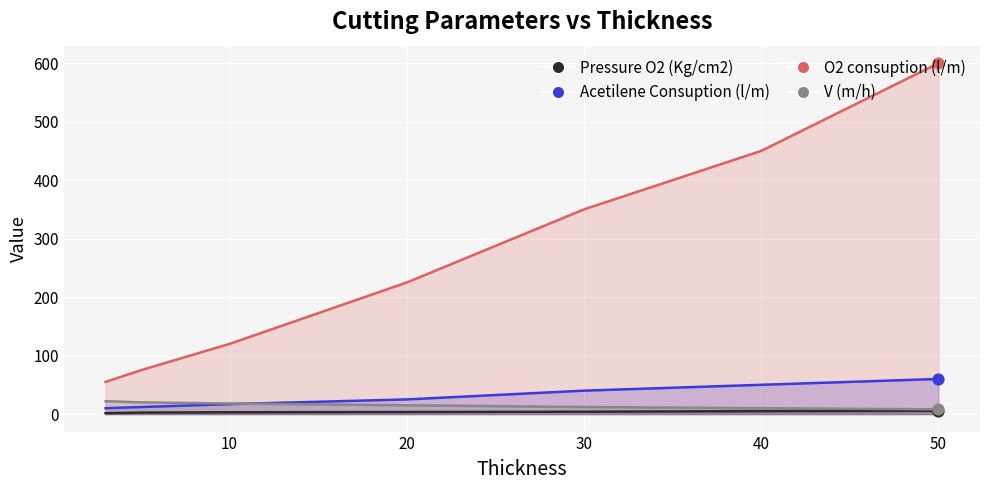

Which series has the largest Y range (max minus min)?

O2 consuption (l/m)